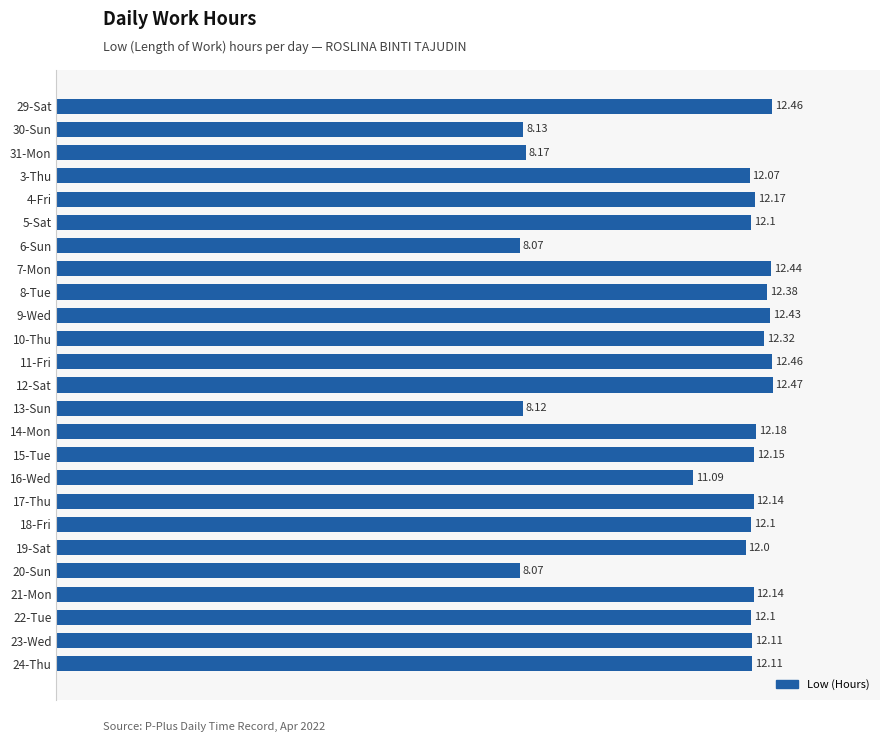

What is the change in value from 7-Mon to 20-Sun?

-4.4